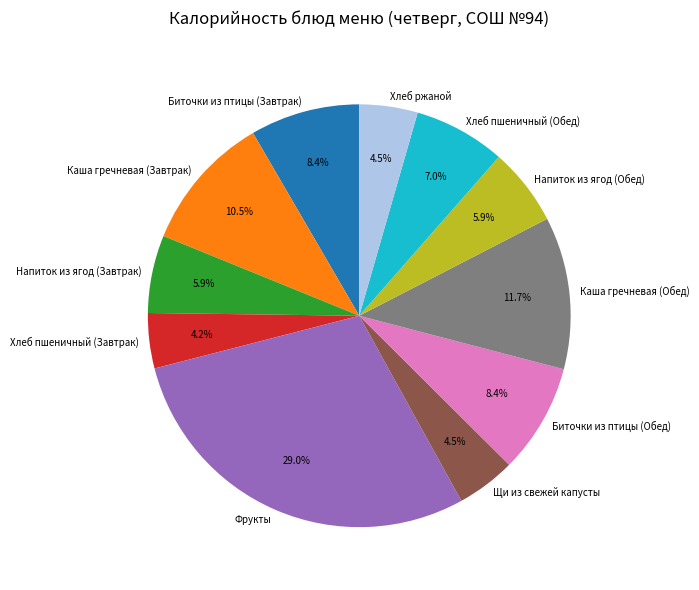

To the nearest percent, what is the average slice percentage?

9%